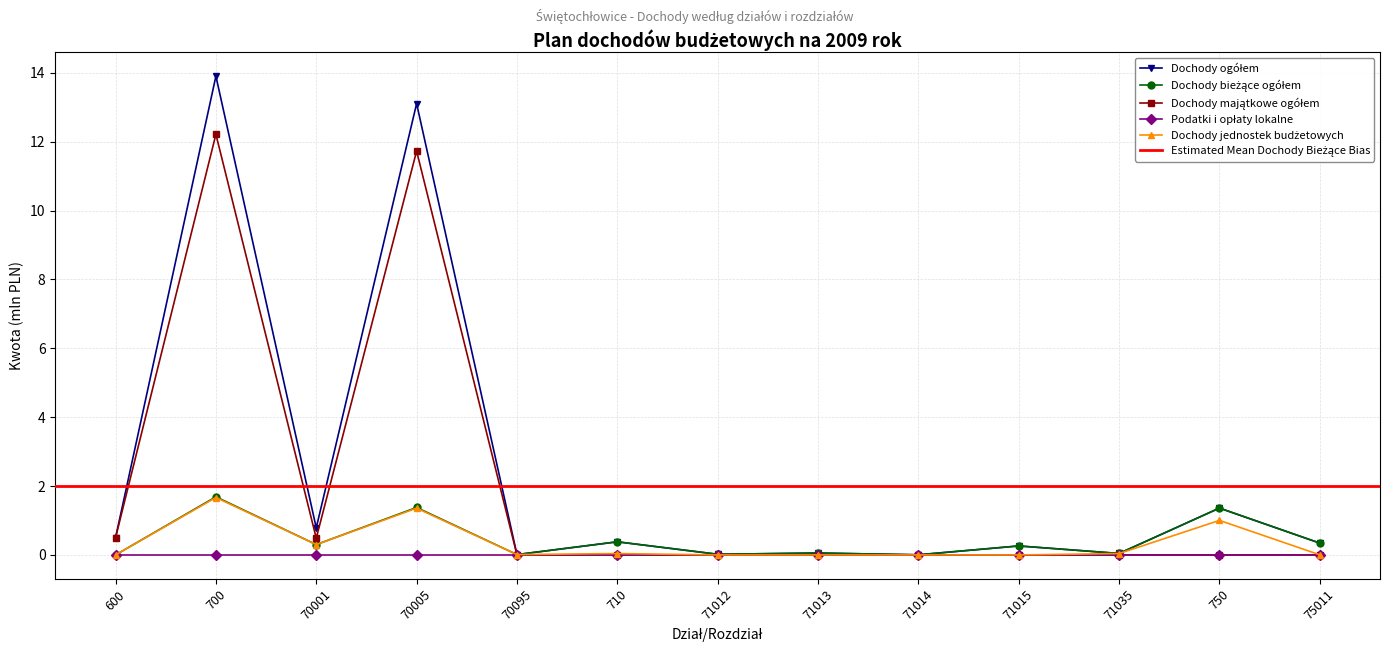

After their last crossing, which series has the higher values: Dochody majątkowe ogółem or Dochody jednostek budżetowych?

Dochody jednostek budżetowych